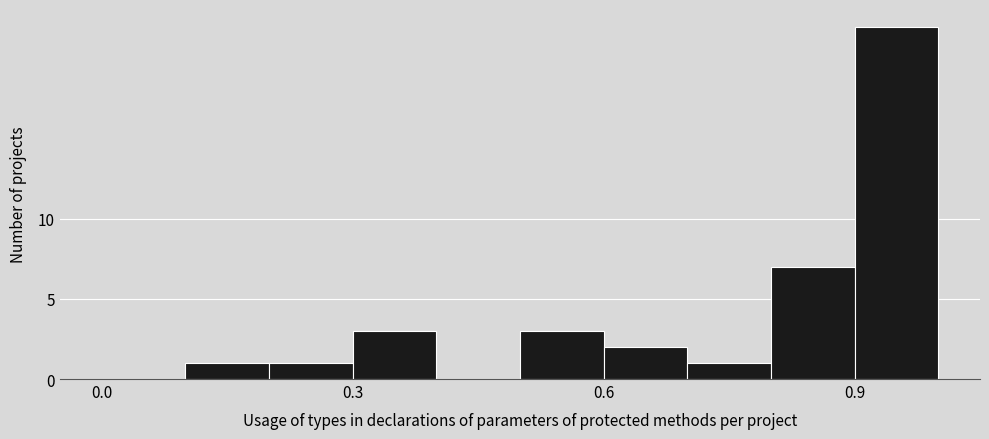

Read against the x-axis, roughly where is the centre of the tallest bar?

0.95